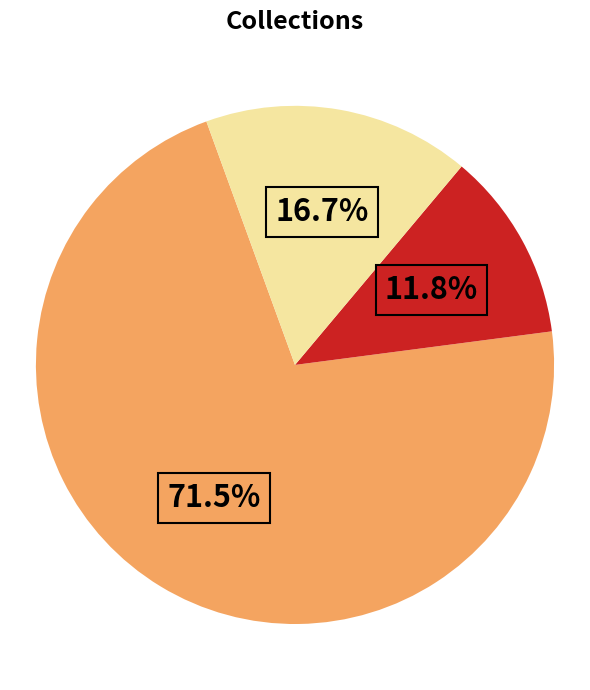

Does any single category account for the majority?

Yes